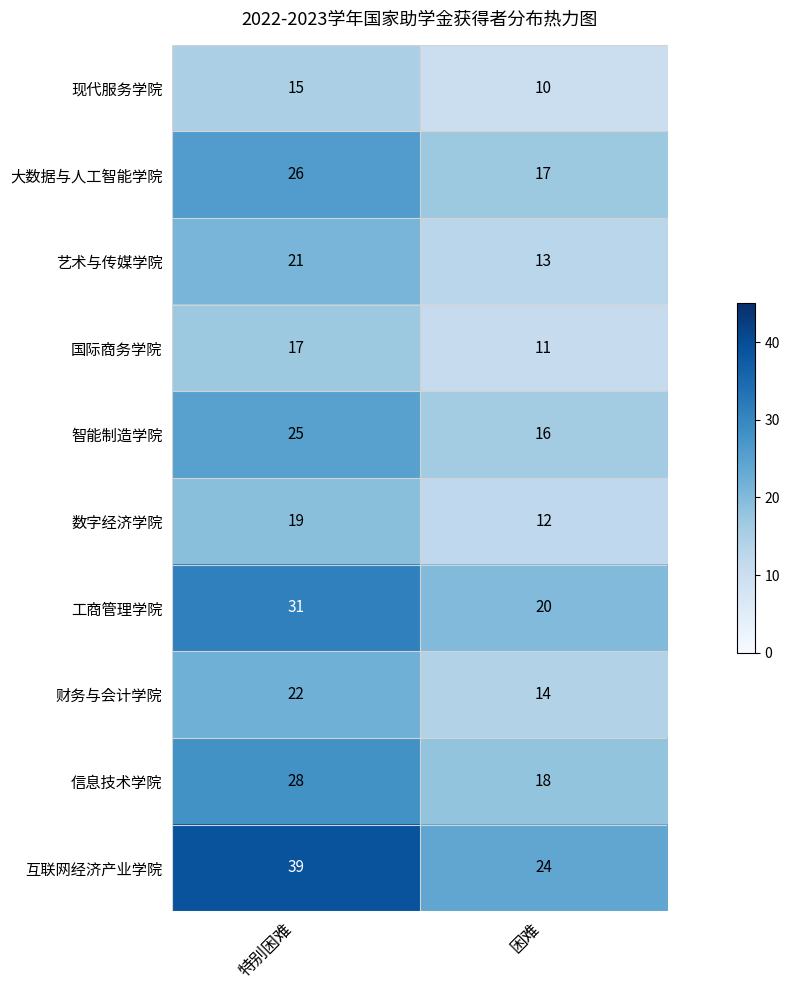

Reading left to right, transcribe all the data shown in this chart.

现代服务学院: 15	10
大数据与人工智能学院: 26	17
艺术与传媒学院: 21	13
国际商务学院: 17	11
智能制造学院: 25	16
数字经济学院: 19	12
工商管理学院: 31	20
财务与会计学院: 22	14
信息技术学院: 28	18
互联网经济产业学院: 39	24